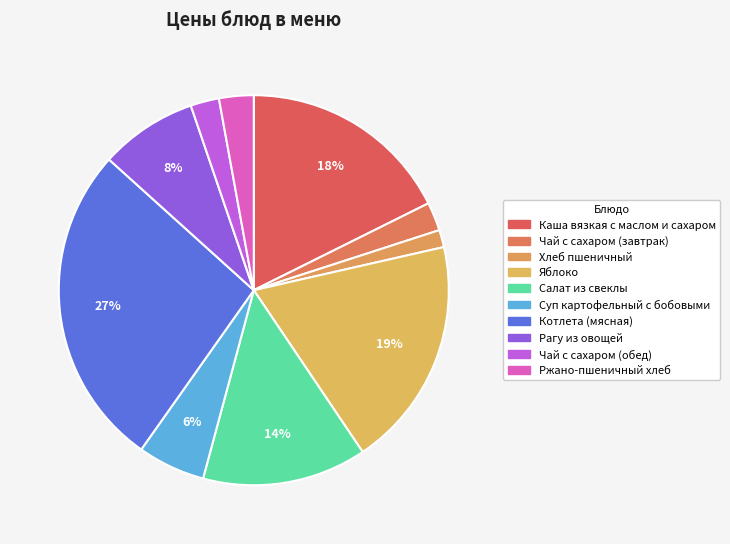

To the nearest percent, what is the combined percentage of Чай с сахаром (завтрак) and Каша вязкая с маслом и сахаром?

20%